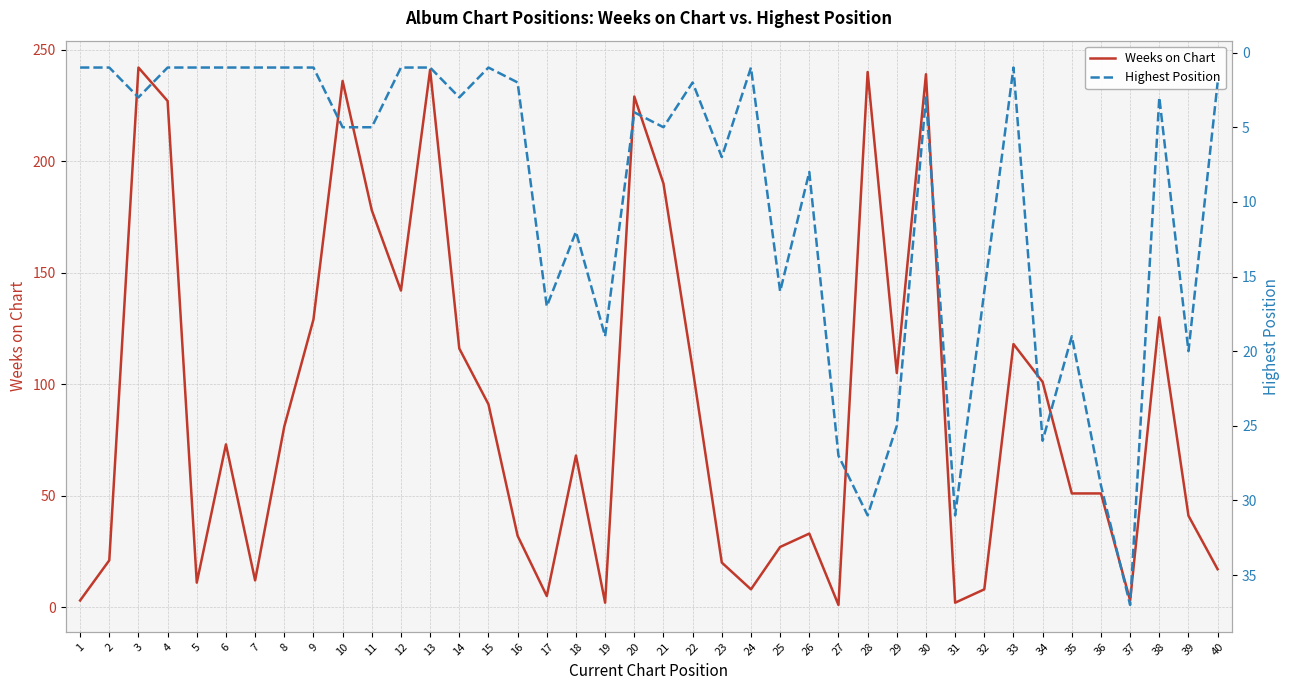

The Weeks on Chart series shows 236 at 10. True or false?

True